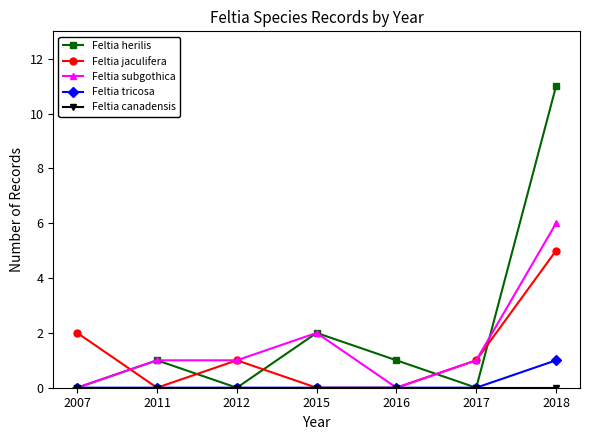

Which series has the largest range (max minus min)?

Feltia herilis